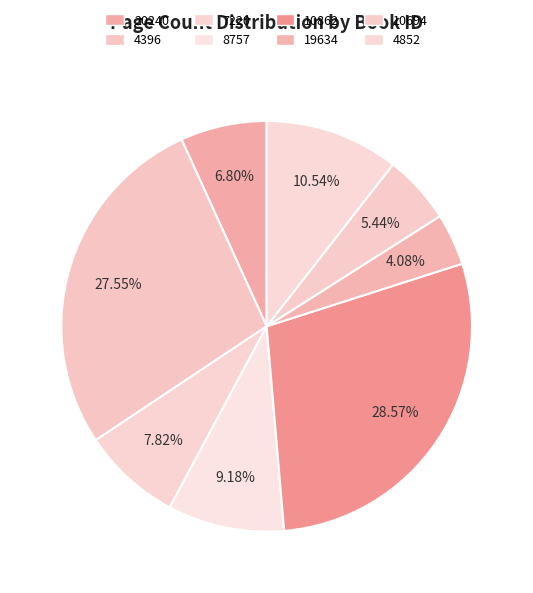

How many segments does this pie chart have?

8